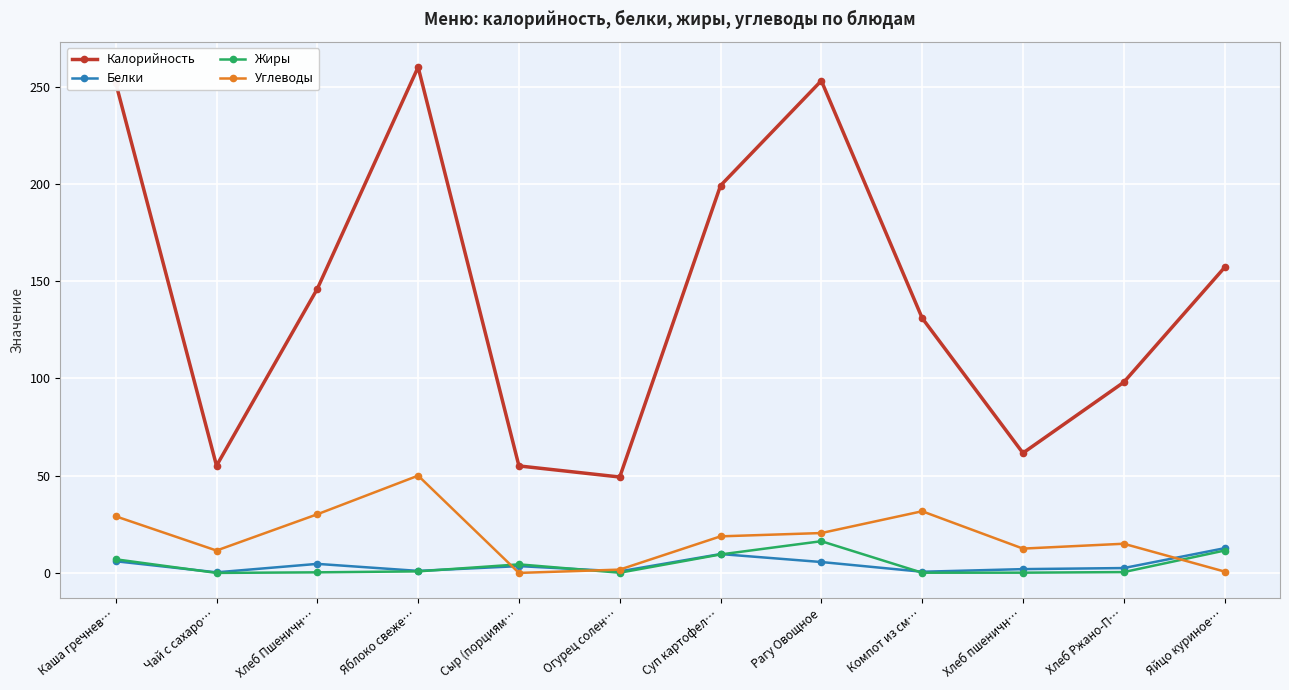

What is the sum of the Калорийность values at Каша гречнев… and Хлеб пшеничн…?

313.5